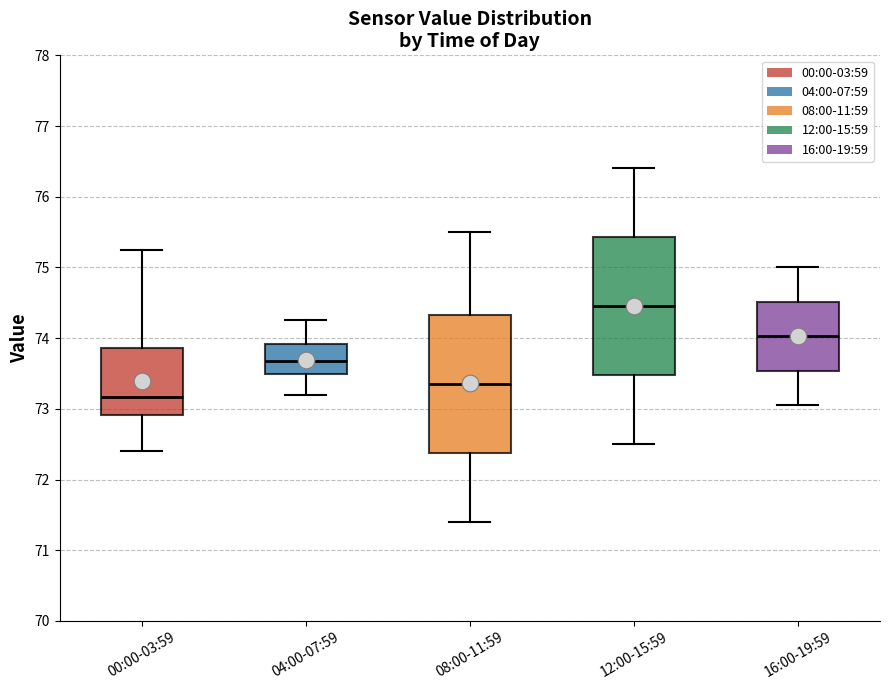

Reading left to right, transcribe this box plot: for each box, give where its median line is, the range the box spans, and where its two whiskers end, as read against the y-axis. The values are not printed on the chart, so give them approximately, as read against the axis.

00:00-03:59: median 73.2, box 72.9 to 73.9, whiskers 72.4 to 75.2
04:00-07:59: median 73.7, box 73.5 to 73.9, whiskers 73.2 to 74.3
08:00-11:59: median 73.4, box 72.4 to 74.3, whiskers 71.4 to 75.5
12:00-15:59: median 74.5, box 73.5 to 75.4, whiskers 72.5 to 76.4
16:00-19:59: median 74.0, box 73.5 to 74.5, whiskers 73.1 to 75.0